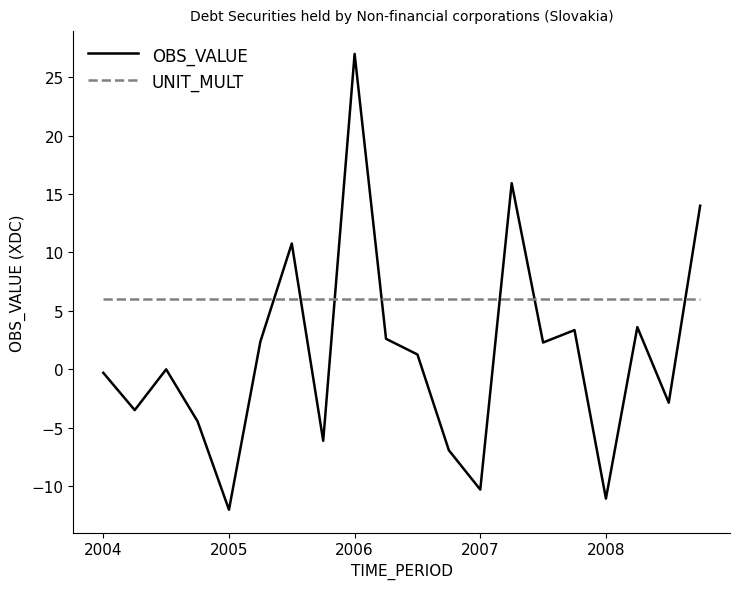

Count the number of categories in the chart.

20